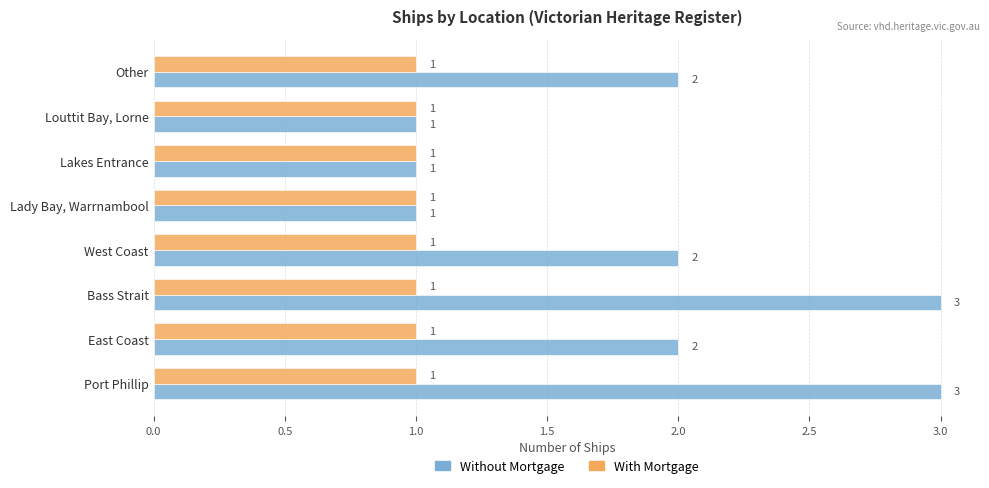

What is the average value of the Without Mortgage series?

2